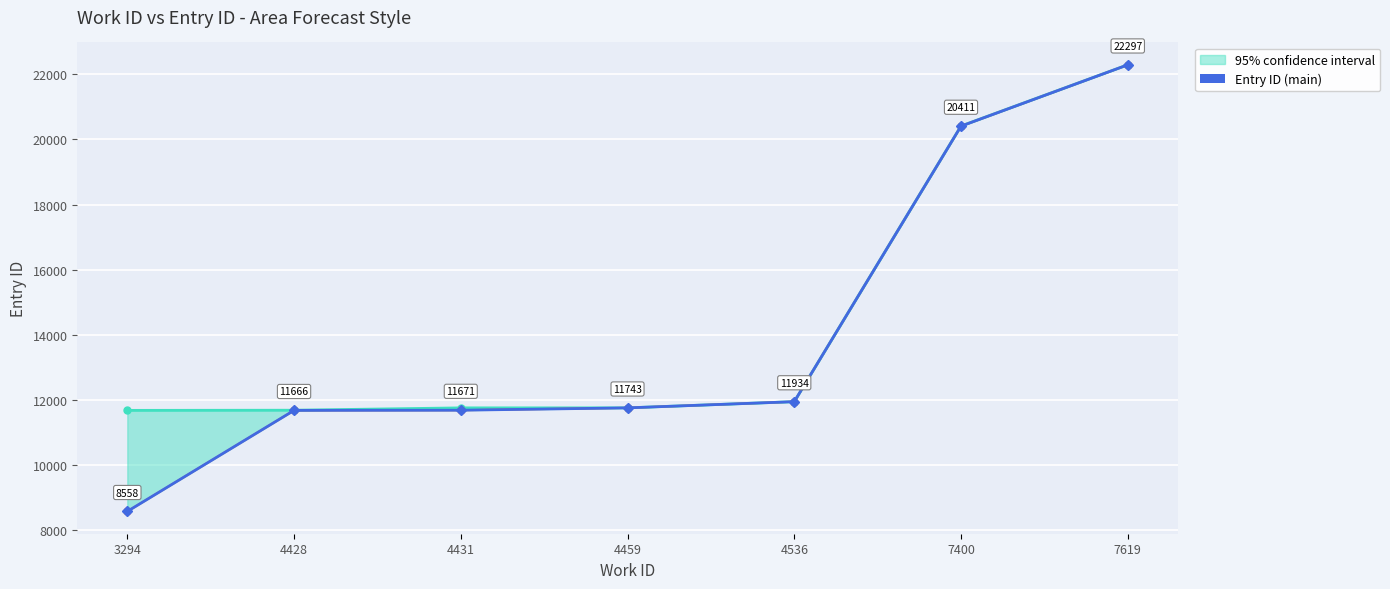

Is this an area chart (filled region under the line)?

No